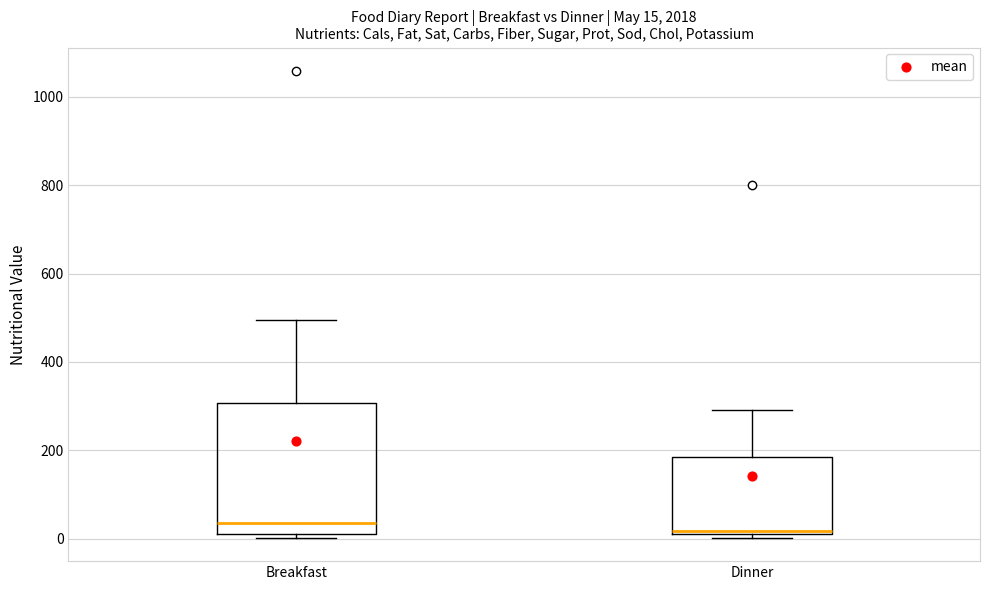

Which box is the tallest, from its lower edge to its upper edge?

Breakfast